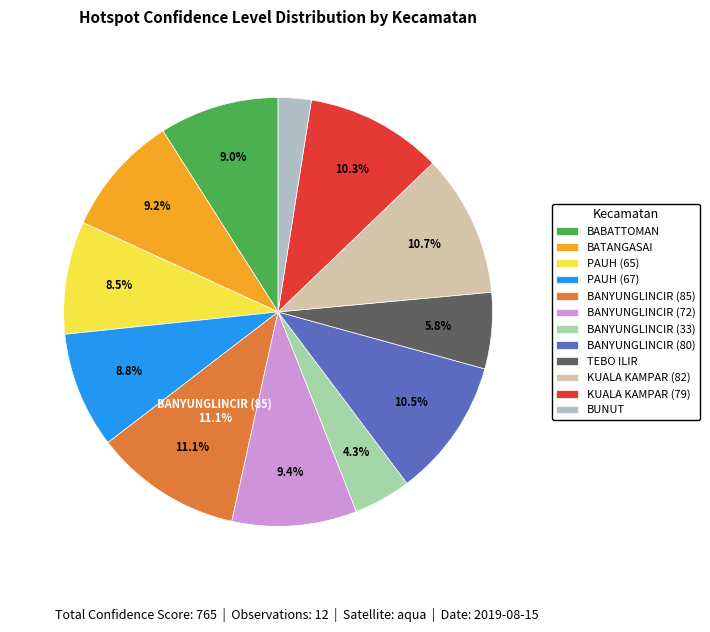

Approximately how many times larger is the value at BANYUNGLINCIR (72) compared to BANYUNGLINCIR (33)?

2.2